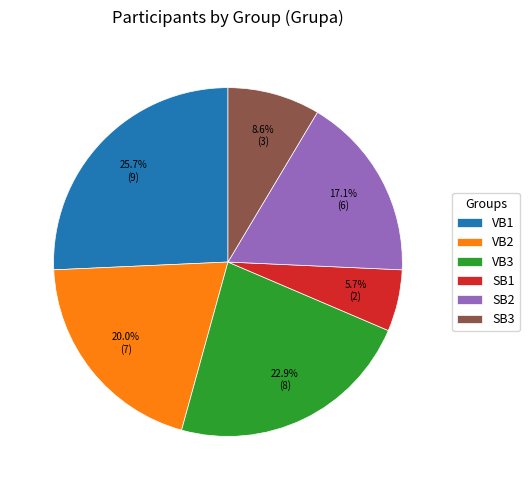

What percentage is NOT represented by VB2?

80.0%